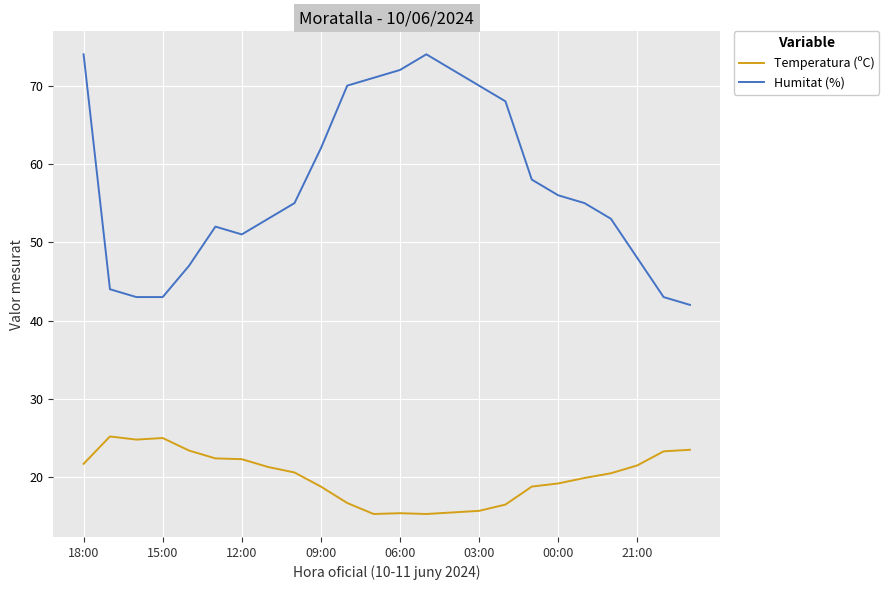

Which series has the widest spread of values?

Humitat (%)